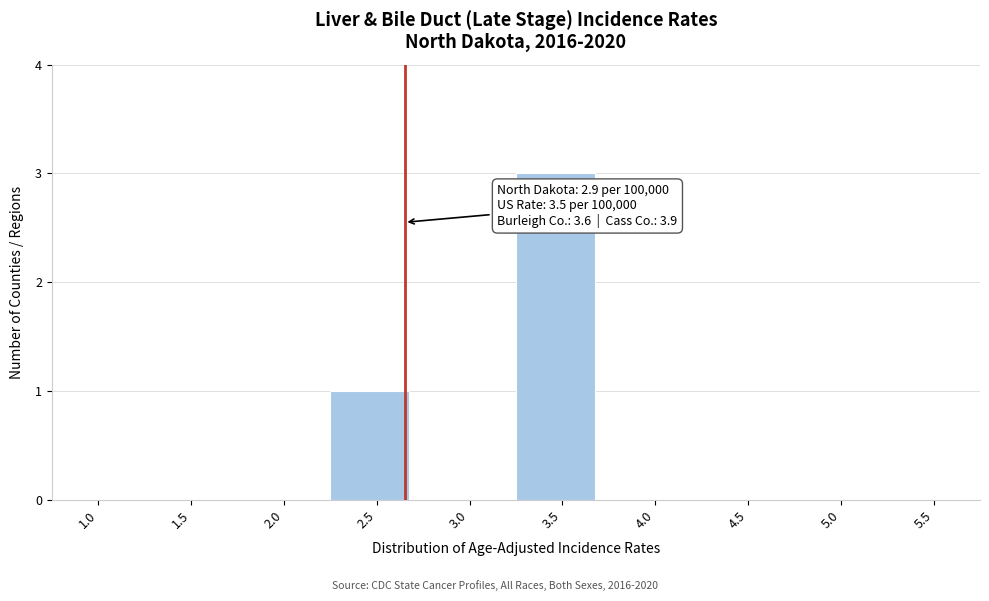

Reading right to left, transcribe all the data shown in this chart.

5.5=0	5.0=0	4.5=0	4.0=0	3.5=3	3.0=0	2.5=1	2.0=0	1.5=0	1.0=0